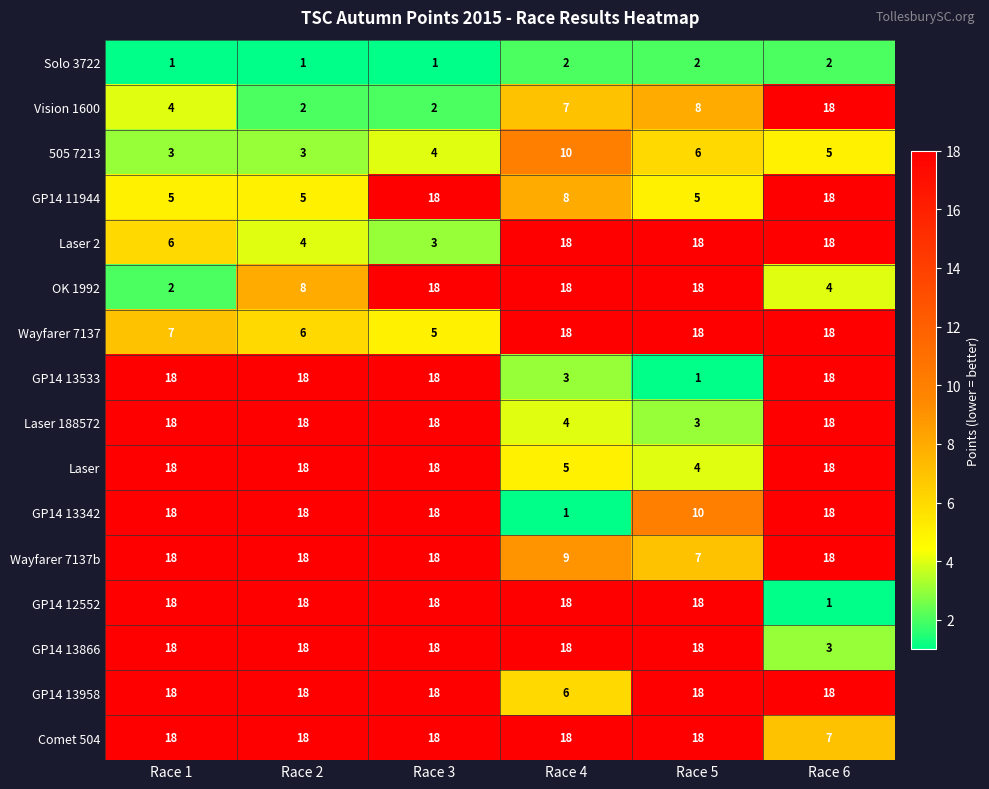

How many series are shown in this chart?

16